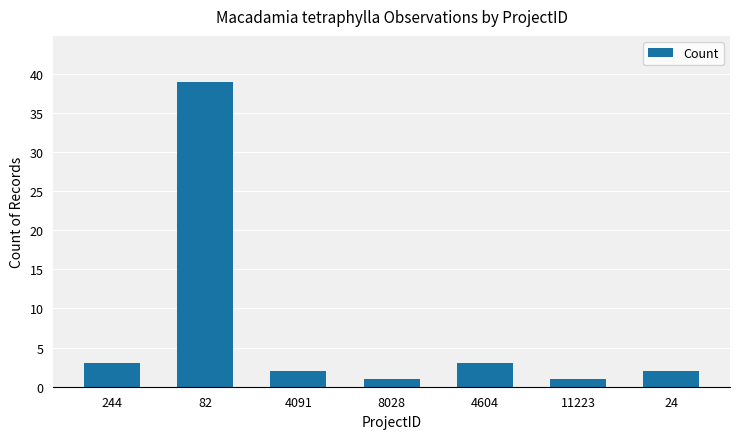

What is the approximate value at 82, to the nearest 10?

40